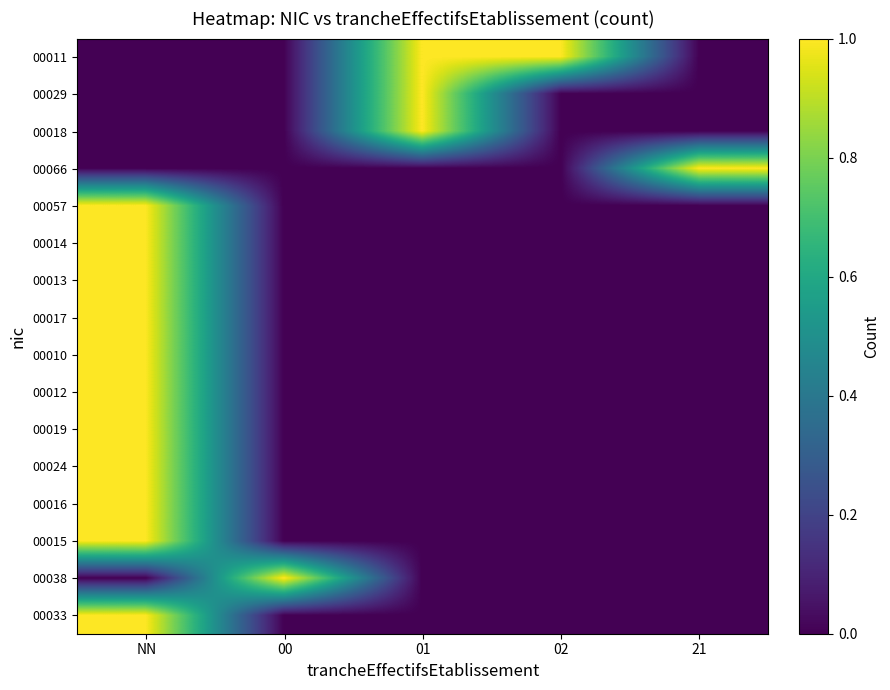

Is the value of 00038 at 21 greater than the value of 00010 at NN?

No